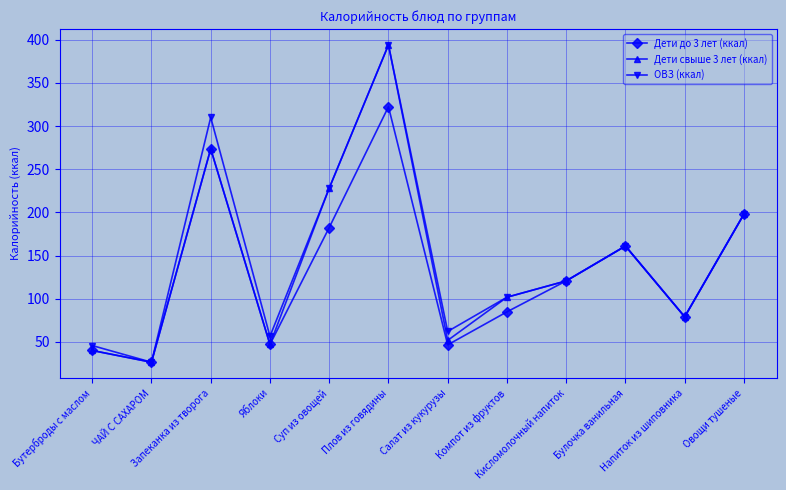

What is the average value of the Дети до 3 лет (ккал) series?

131.8